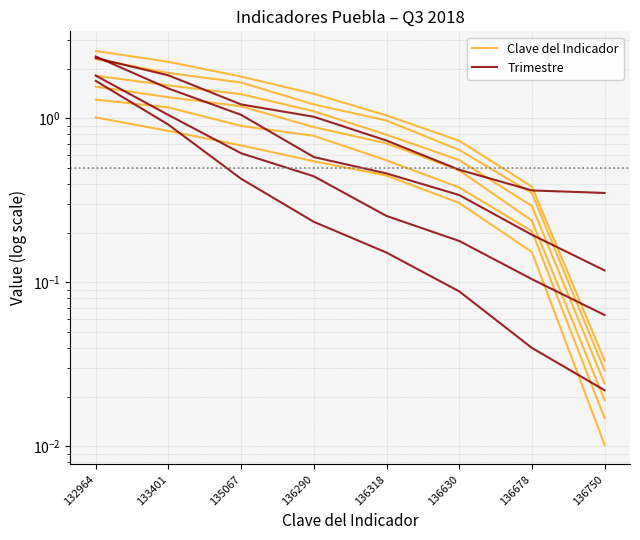

List the labels in order of Clave del Indicador value, smallest first.

136750, 136678, 136630, 136318, 136290, 135067, 133401, 132964